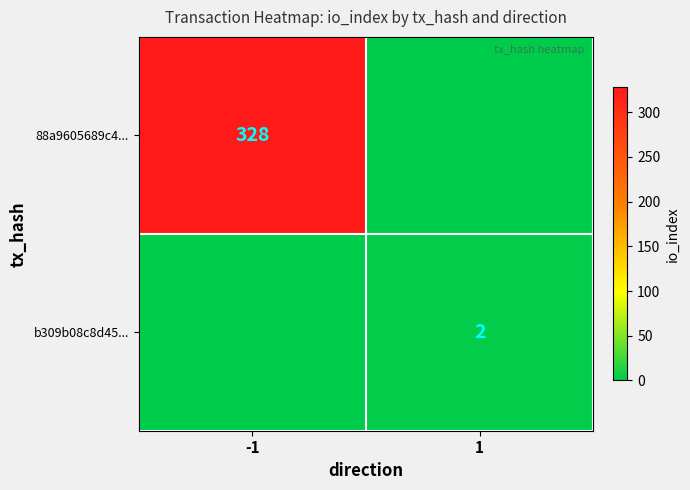

Is the value of b309b08c8d45... at 1 greater than the value of 88a9605689c4... at -1?

No